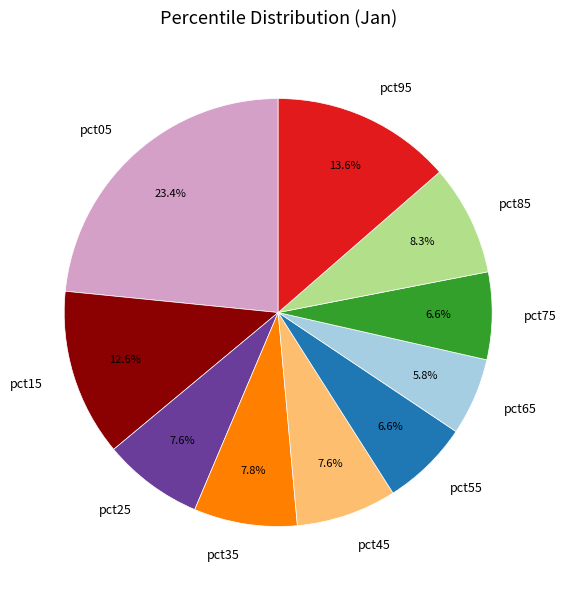

How many segments does this pie chart have?

10